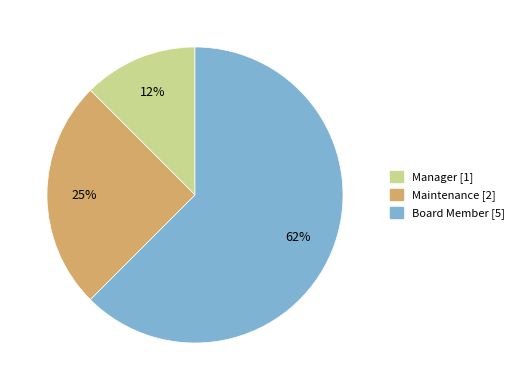

Which category has the smallest portion of the pie?

Manager